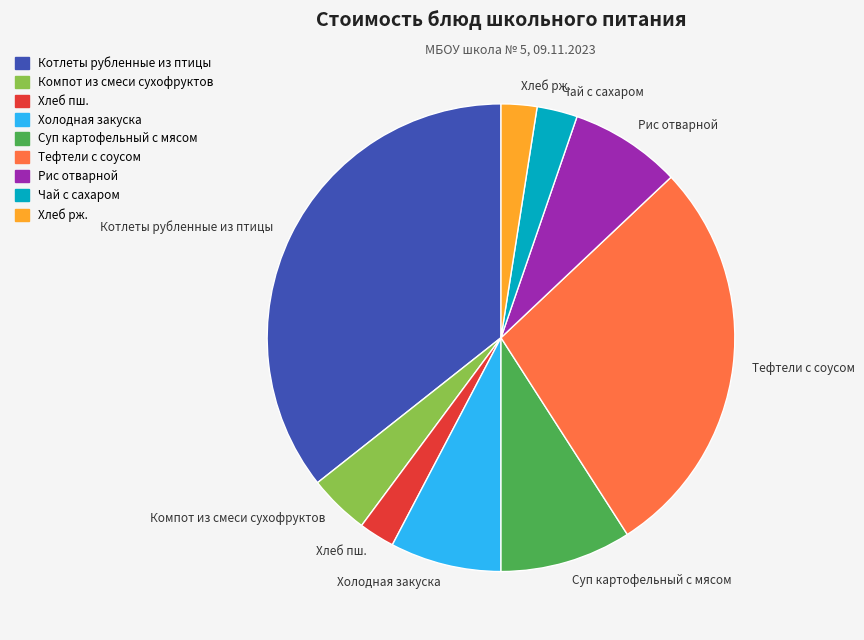

Approximately how many times larger is the value at Рис отварной compared to Тефтели с соусом?

0.3